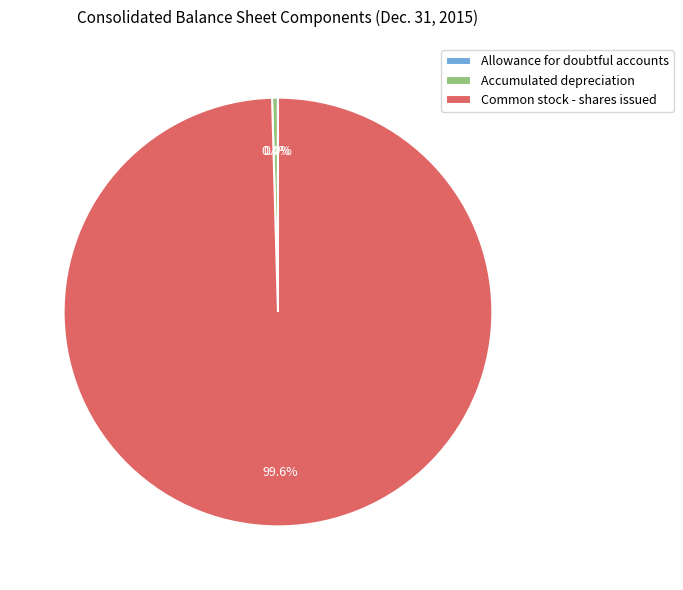

Is there any slice that represents more than half of the pie?

Yes